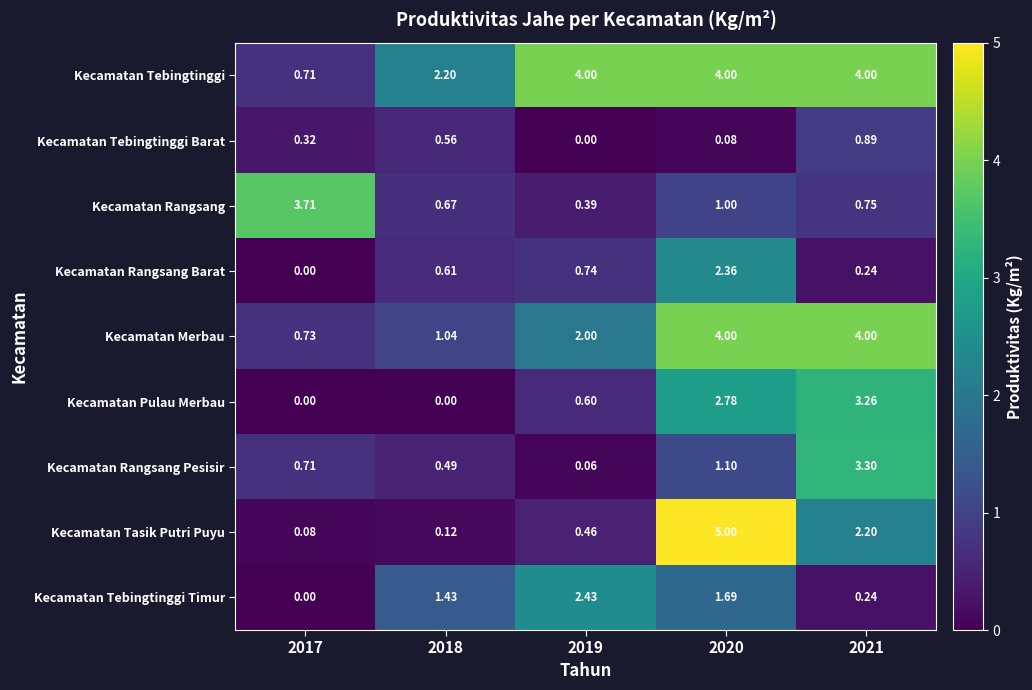

Which series has the largest range (max minus min)?

Kecamatan Tasik Putri Puyu